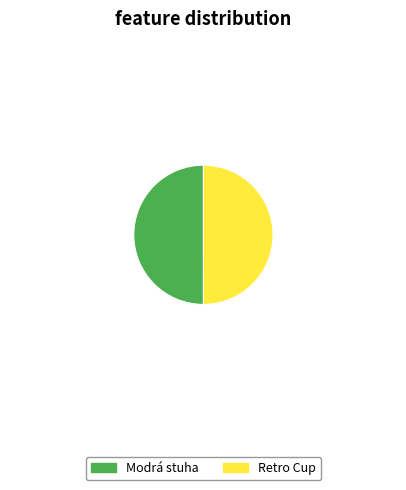

Combined, do Modrá stuha and Retro Cup account for over 50%?

Yes